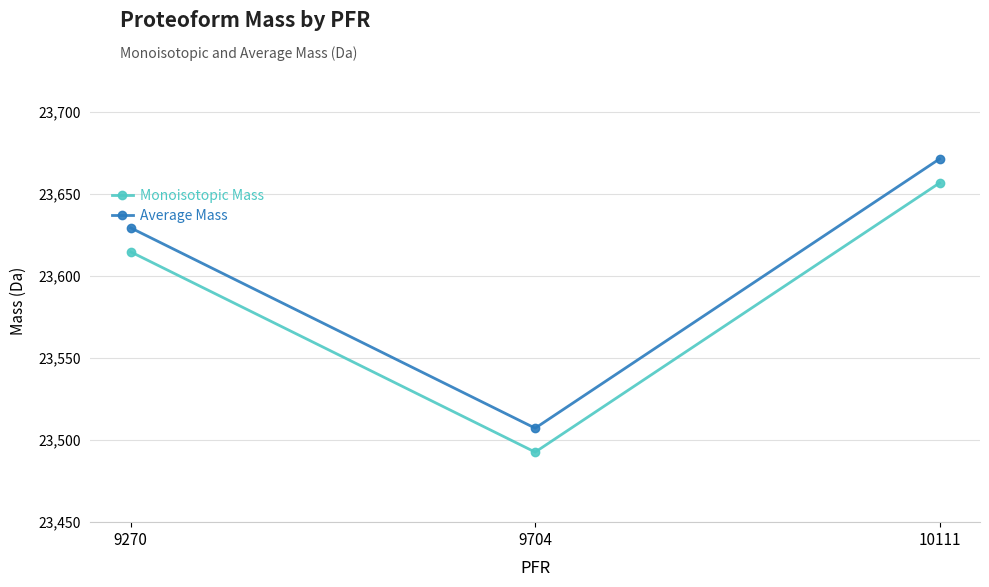

Reading left to right, transcribe all the data shown in this chart.

Monoisotopic Mass: 9270=23614.7	9704=23492.7	10111=23656.7
Average Mass: 9270=23629.3	9704=23507.3	10111=23671.3